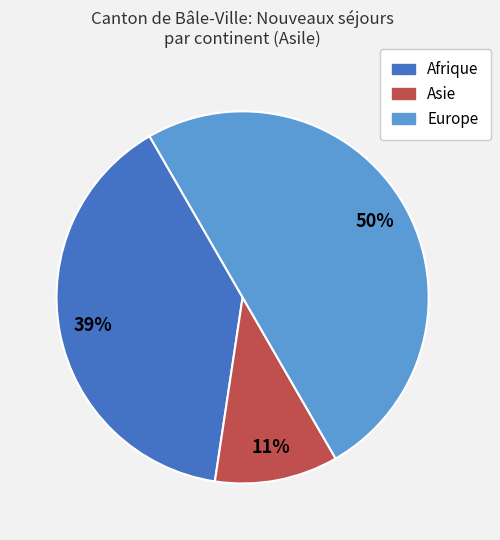

Is Afrique the majority of the pie?

No